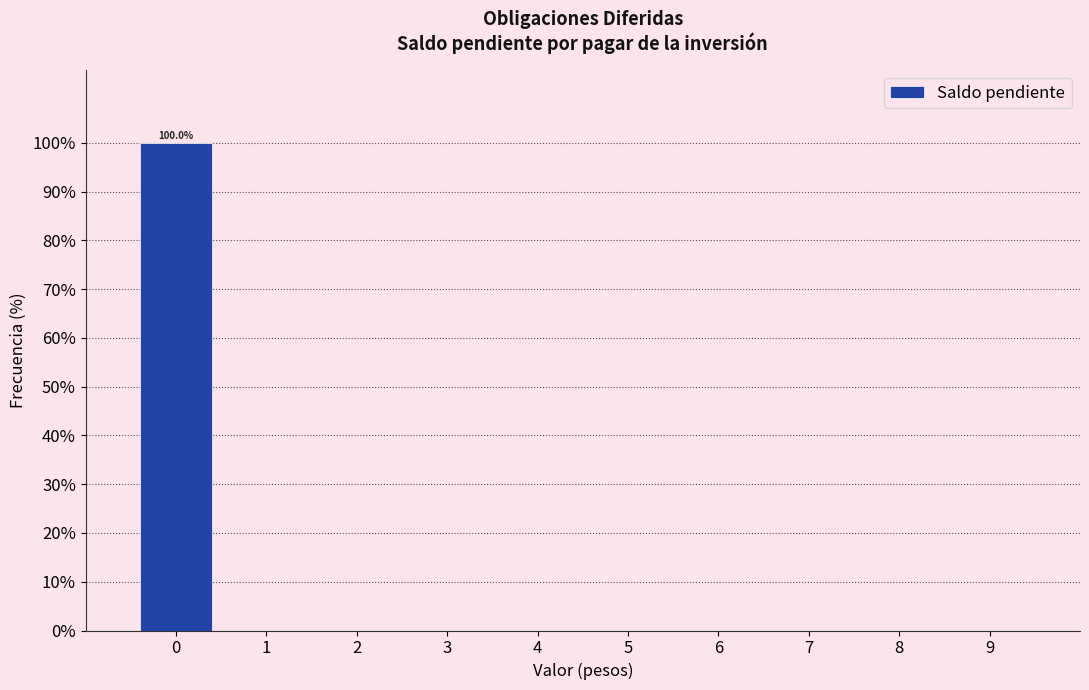

Which range on the x-axis has the tallest bar?

-0.5 to 0.5